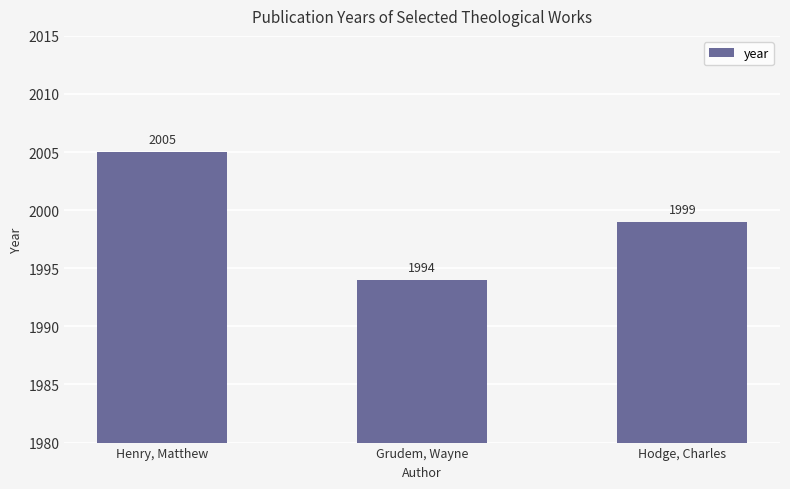

Where is the data nearest to the value 1999?

Hodge, Charles